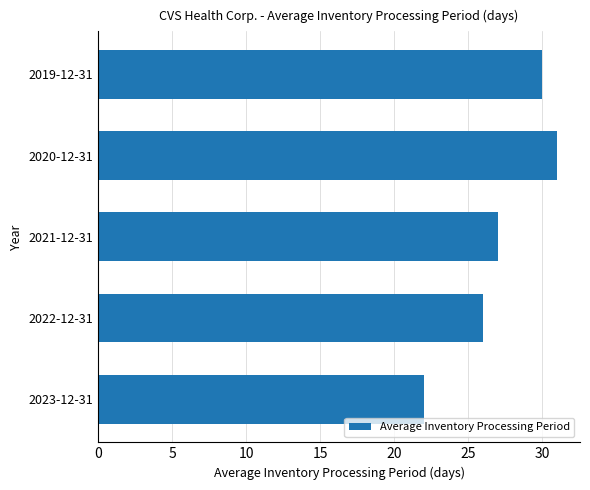

Is it true that the value at 2019-12-31 is 30?

True